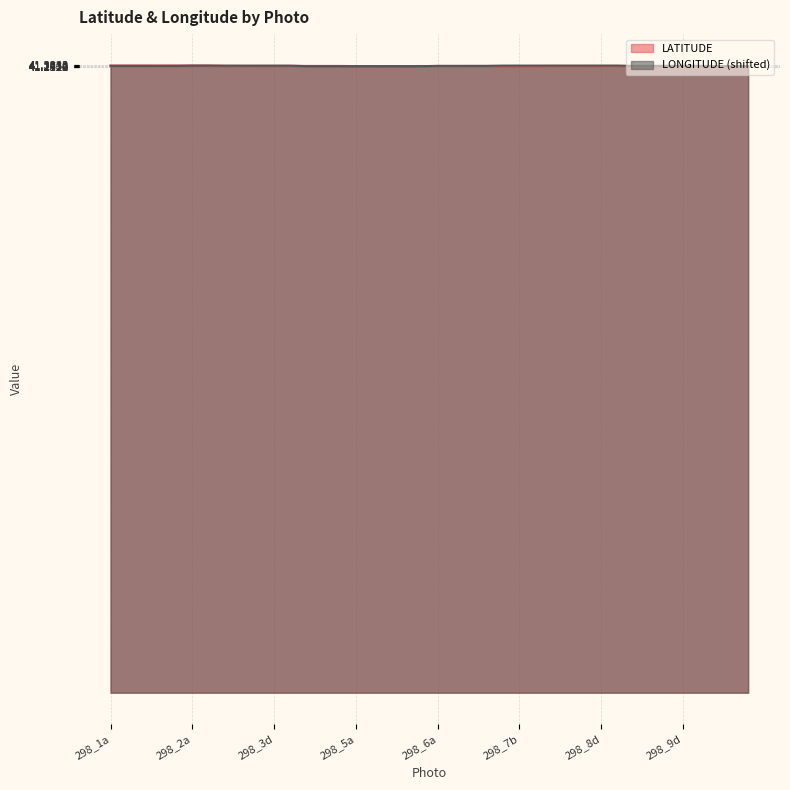

How many intersections are there between LONGITUDE and LATITUDE?

3